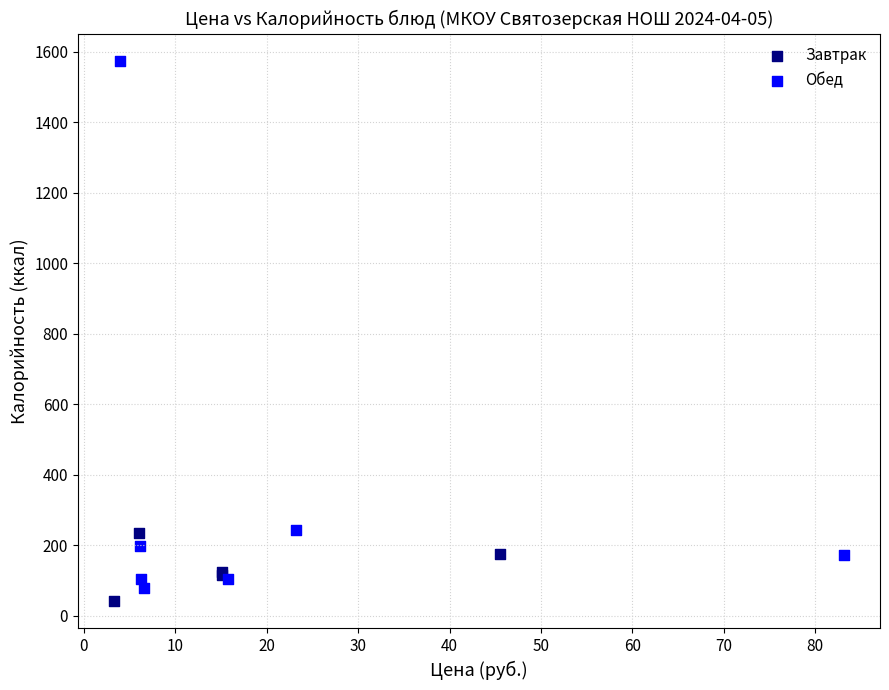

Which series reaches the maximum Y coordinate?

Обед